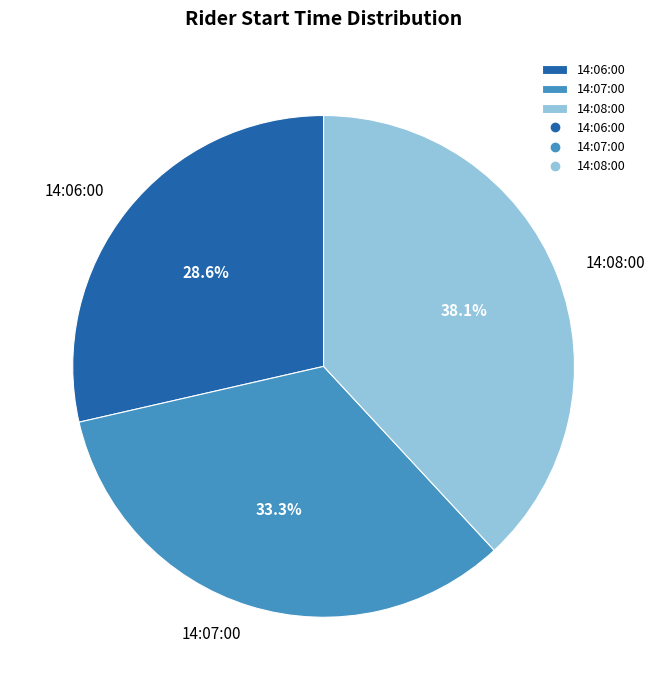

Is the sum of 14:06:00 and 14:07:00 greater than half?

Yes